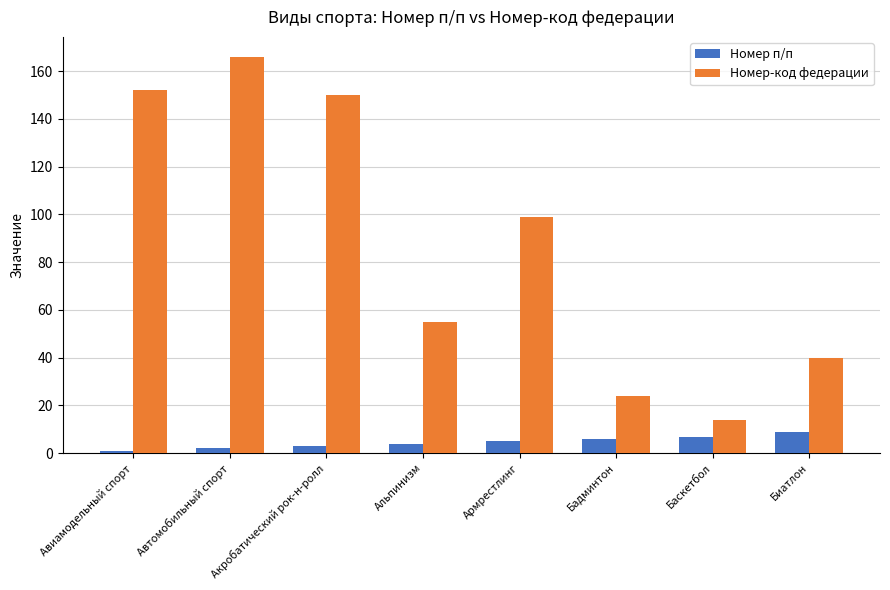

What is the average value of the Номер-код федерации series?

88